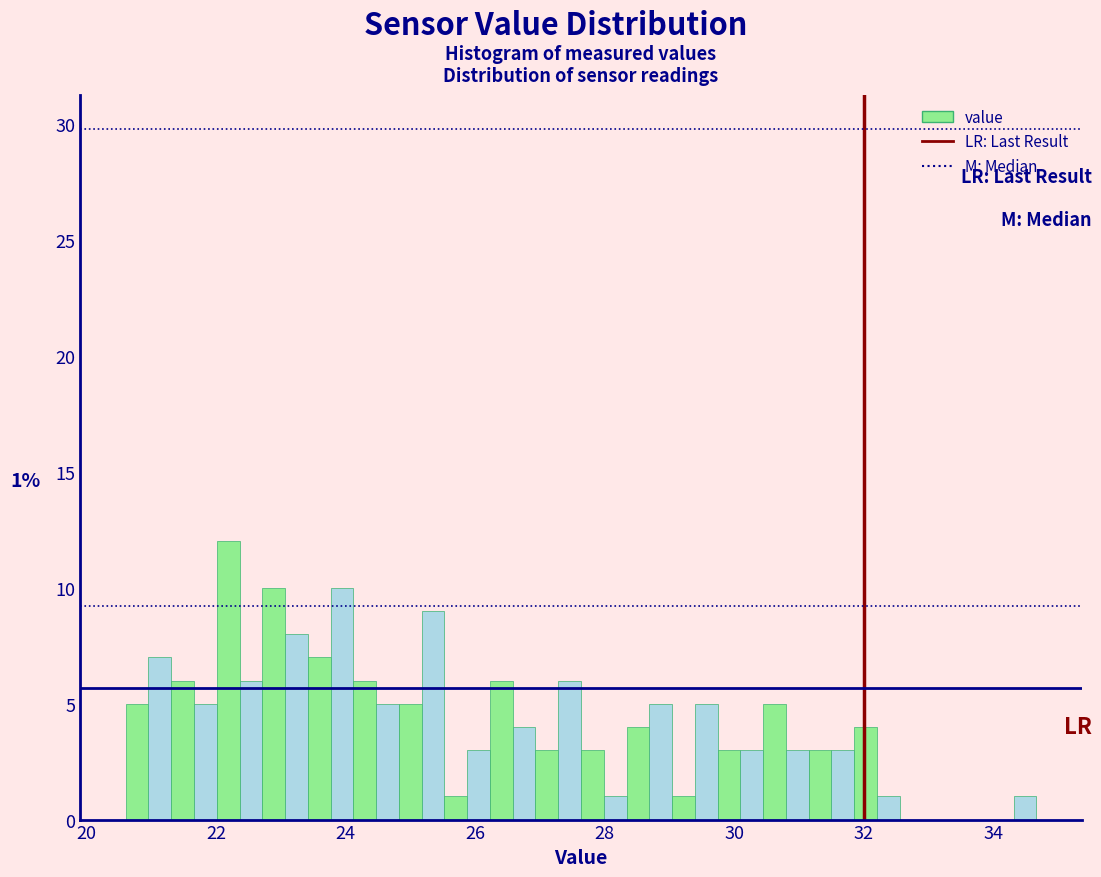

Read against the x-axis, roughly where is the centre of the tallest bar?

22.2